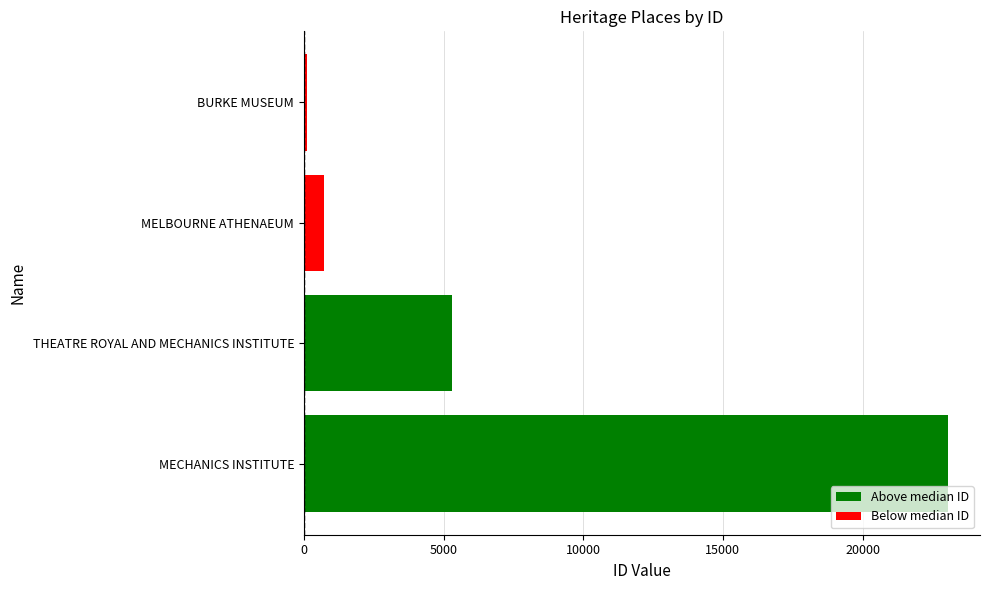

What is the sum of all values?

29192